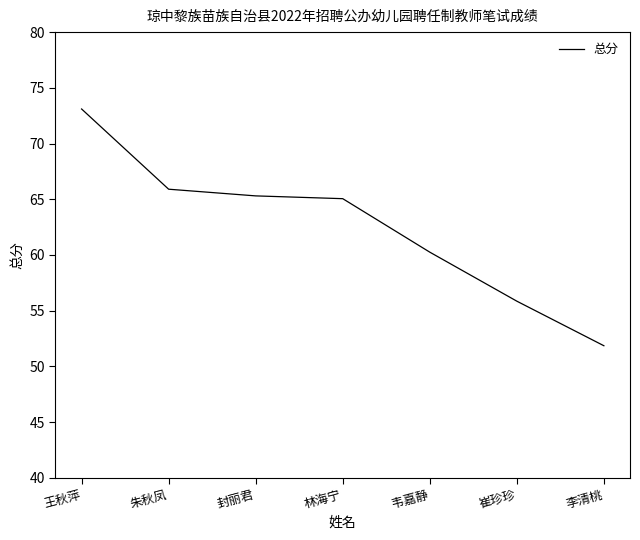

Which label corresponds to the largest value in the chart?

王秋萍